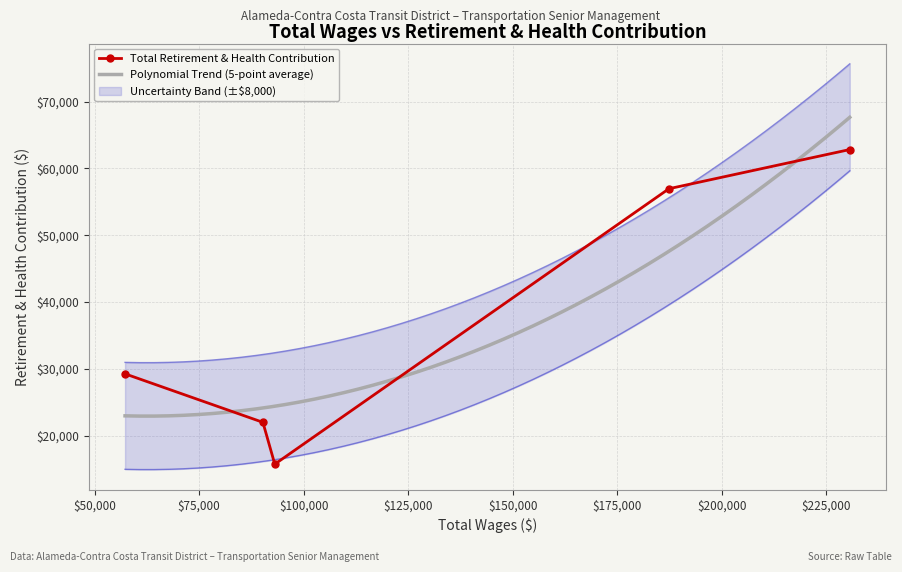

The value at Assistant Director Of Transportation is 34318. True or false?

False